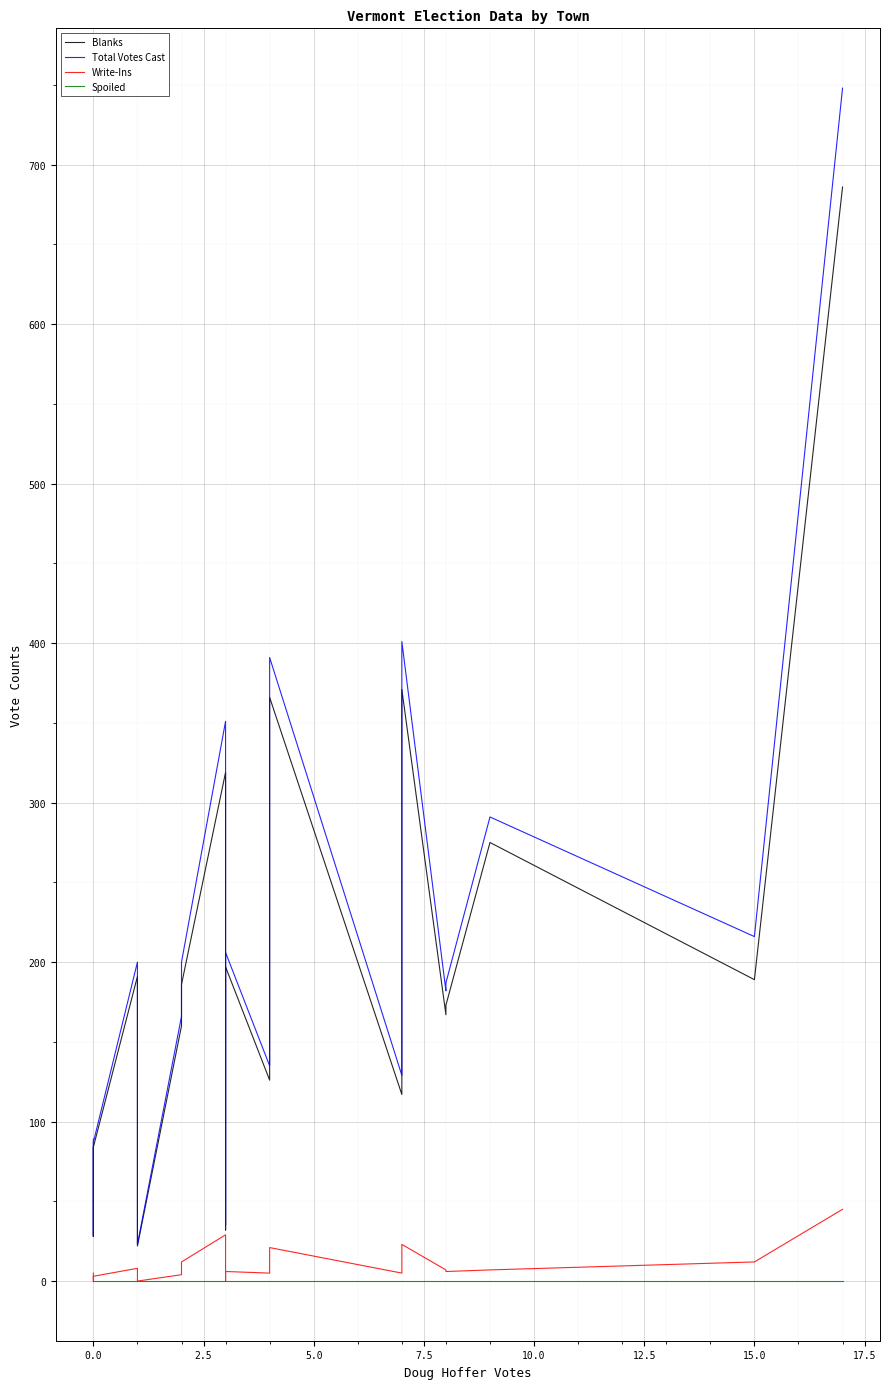

True or false: Total Votes Cast and Spoiled cross at least once.

False